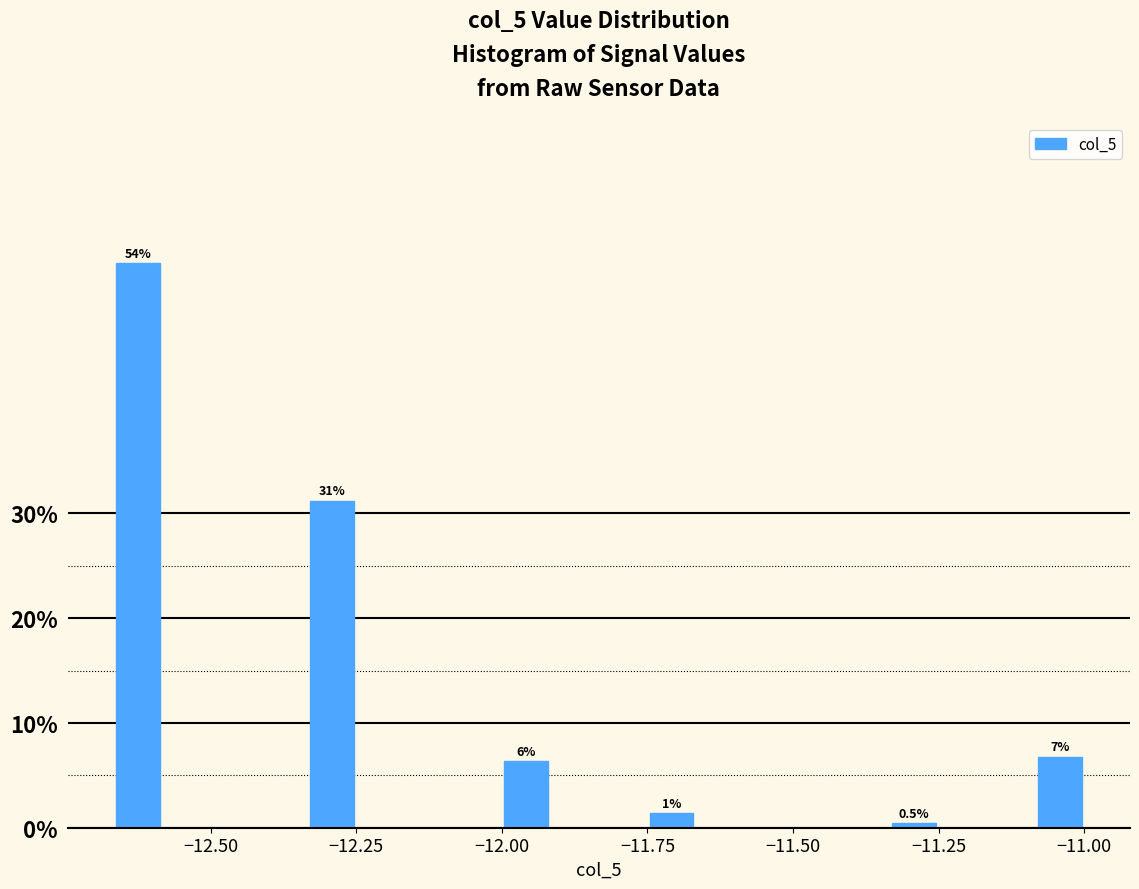

Around what value on the x-axis is the tallest bar? Give the approximate position of its centre, as read against the axis.

-12.65